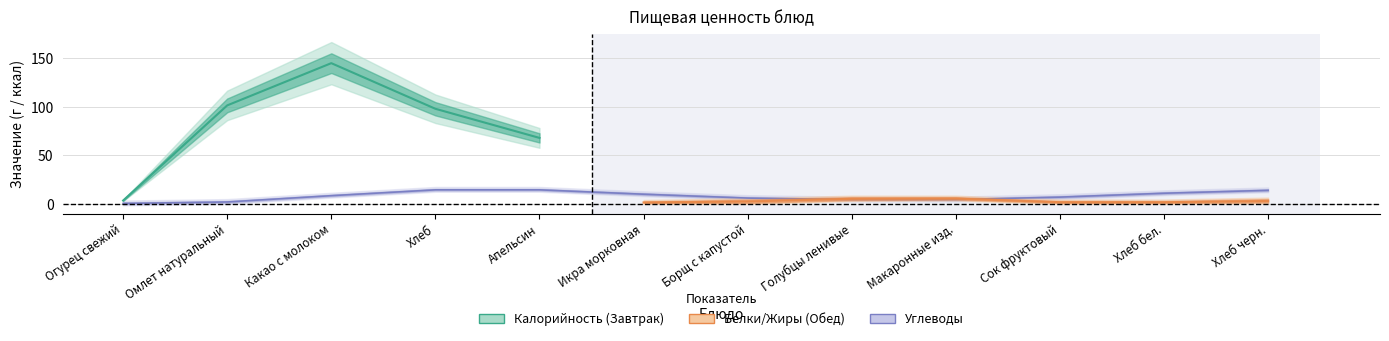

Does the chart have visible grid lines?

Yes